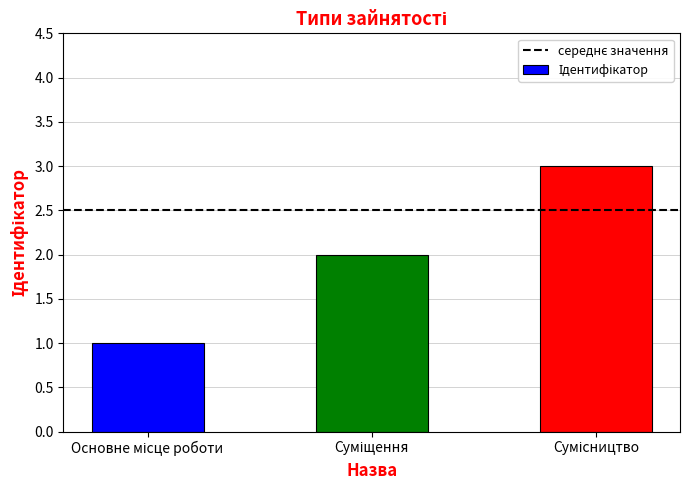

What is the sum of all values?

6